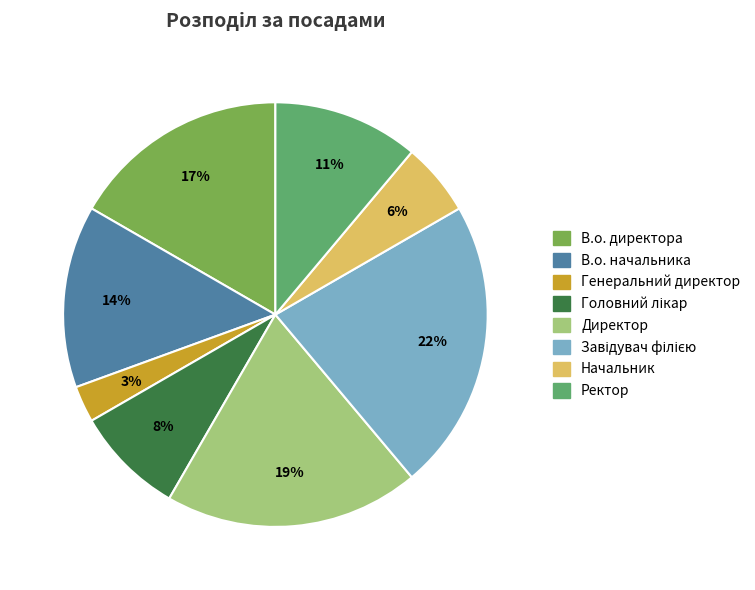

To the nearest percent, what is the difference between the largest and smallest slice percentages?

19%